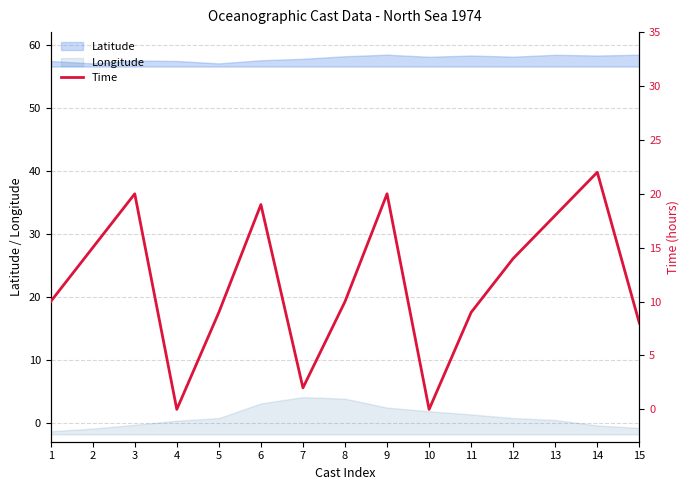

List the labels in order of value, largest first.

14, 3, 9, 6, 13, 2, 12, 1, 8, 5, 11, 15, 7, 4, 10